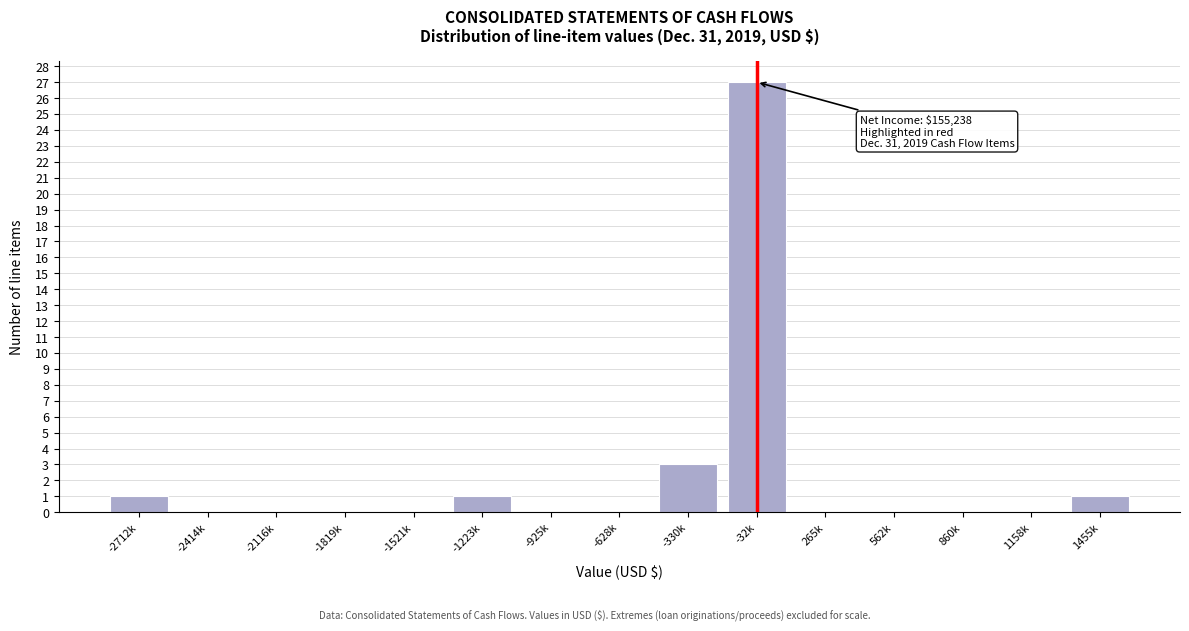

Reading left to right, list all the values displayed in this chart.

-2712k=1	-2414k=0	-2116k=0	-1819k=0	-1521k=0	-1223k=1	-925k=0	-628k=0	-330k=3	-32k=27	265k=0	562k=0	860k=0	1158k=0	1455k=1